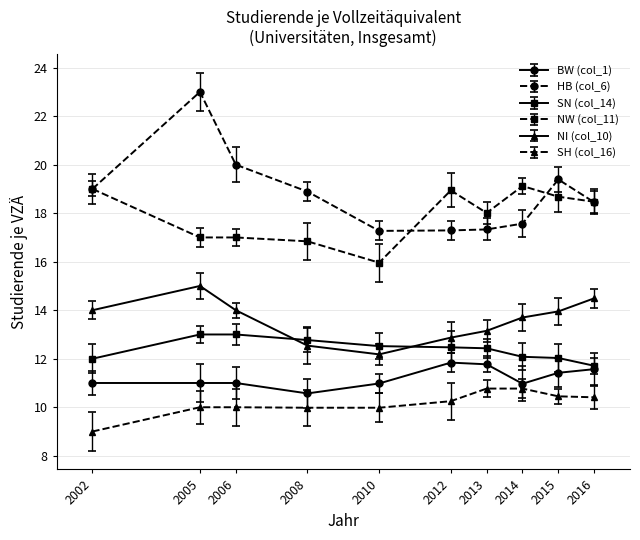

True or false: SH (col_16) and SN (col_14) intersect in this chart.

False